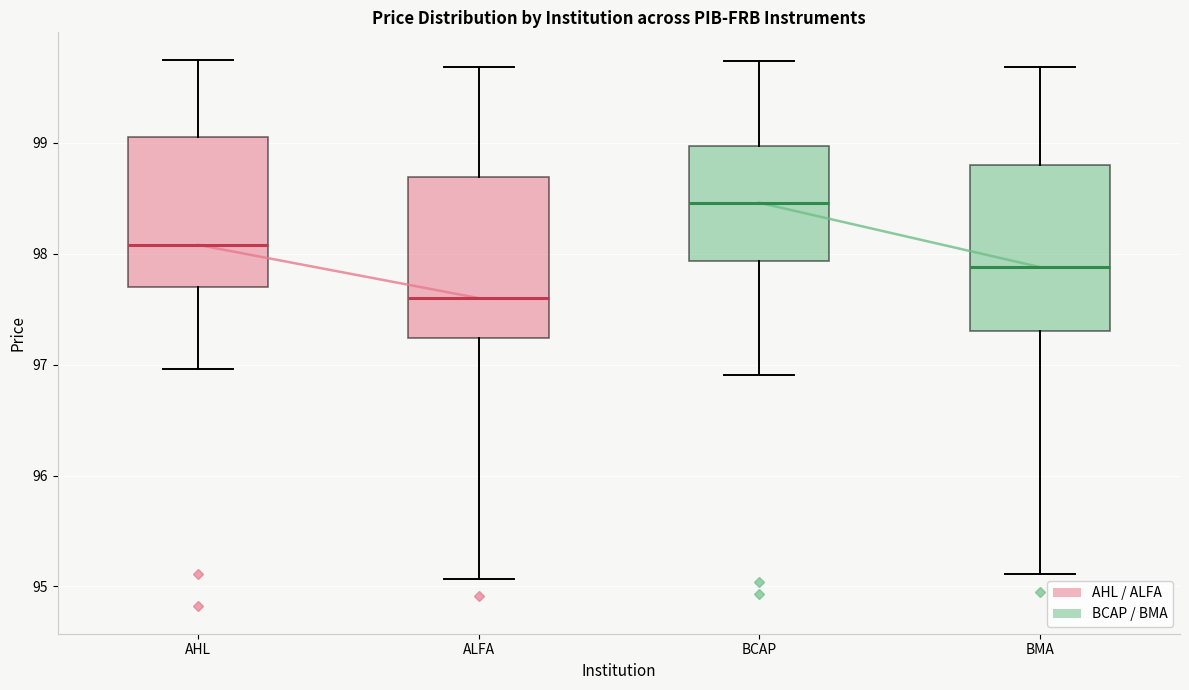

Reading left to right, read every box against the y-axis: the position of its median line, the range the box covers, and the ends of its whiskers. The values are not printed on the chart, so give them approximately, as read against the axis.

AHL: median 98.1, box 97.7 to 99.1, whiskers 97.0 to 99.8
ALFA: median 97.6, box 97.2 to 98.7, whiskers 95.1 to 99.7
BCAP: median 98.5, box 97.9 to 99.0, whiskers 96.9 to 99.7
BMA: median 97.9, box 97.3 to 98.8, whiskers 95.1 to 99.7